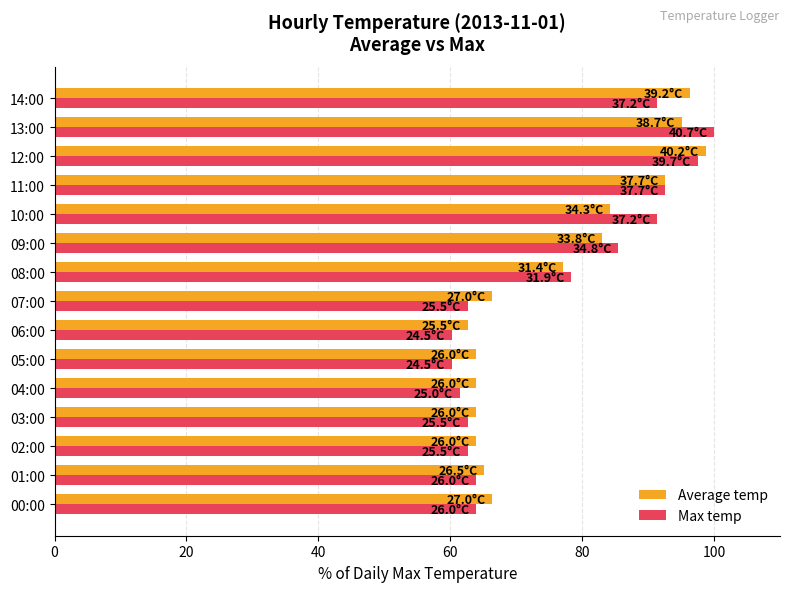

Which series has the widest spread of values?

Max temp